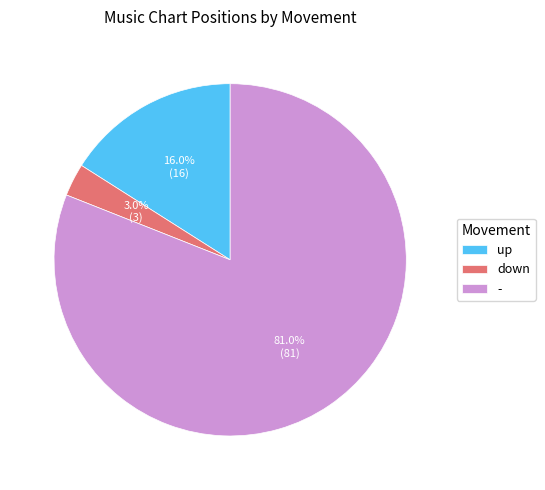

Which has a higher value, up or -?

-